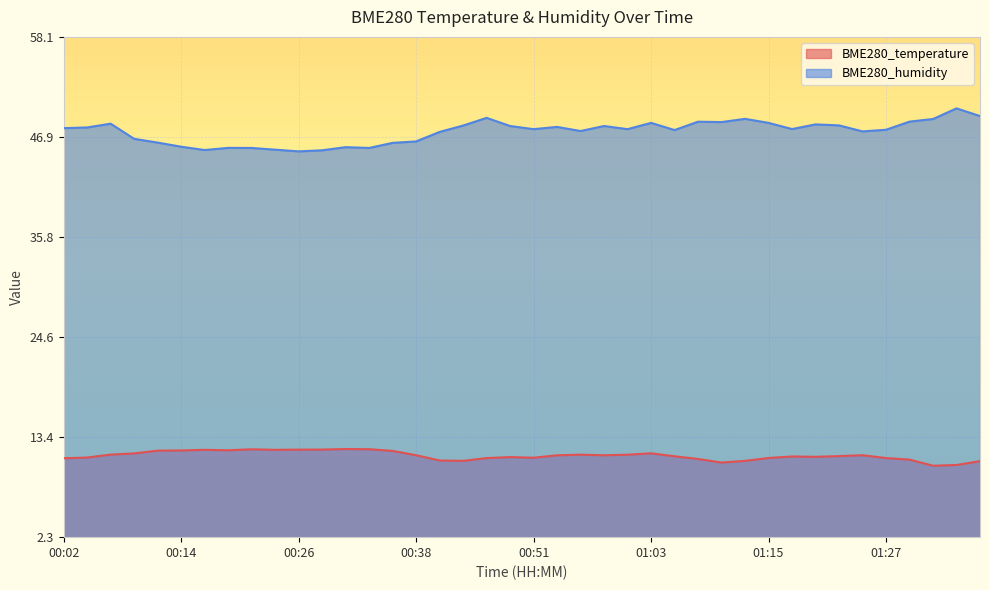

Which label corresponds to the smallest value in the chart?

01:32